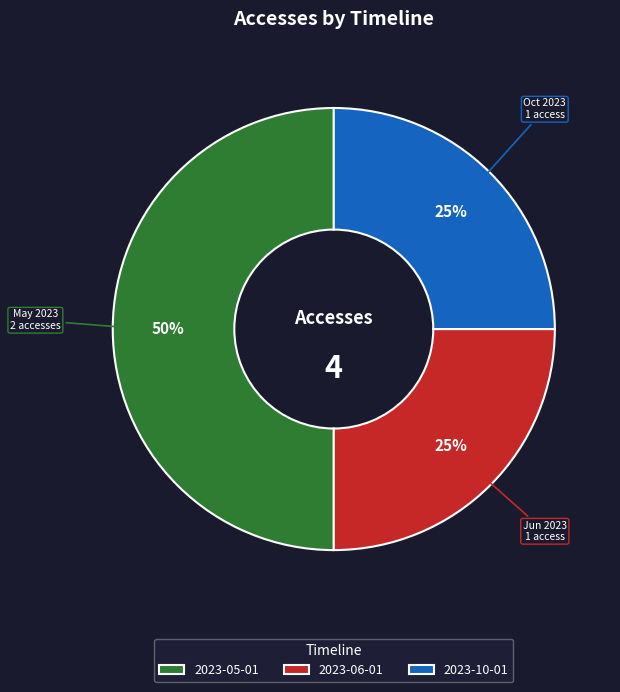

The 2023-10-01 slice represents 19% of the pie. True or false?

False